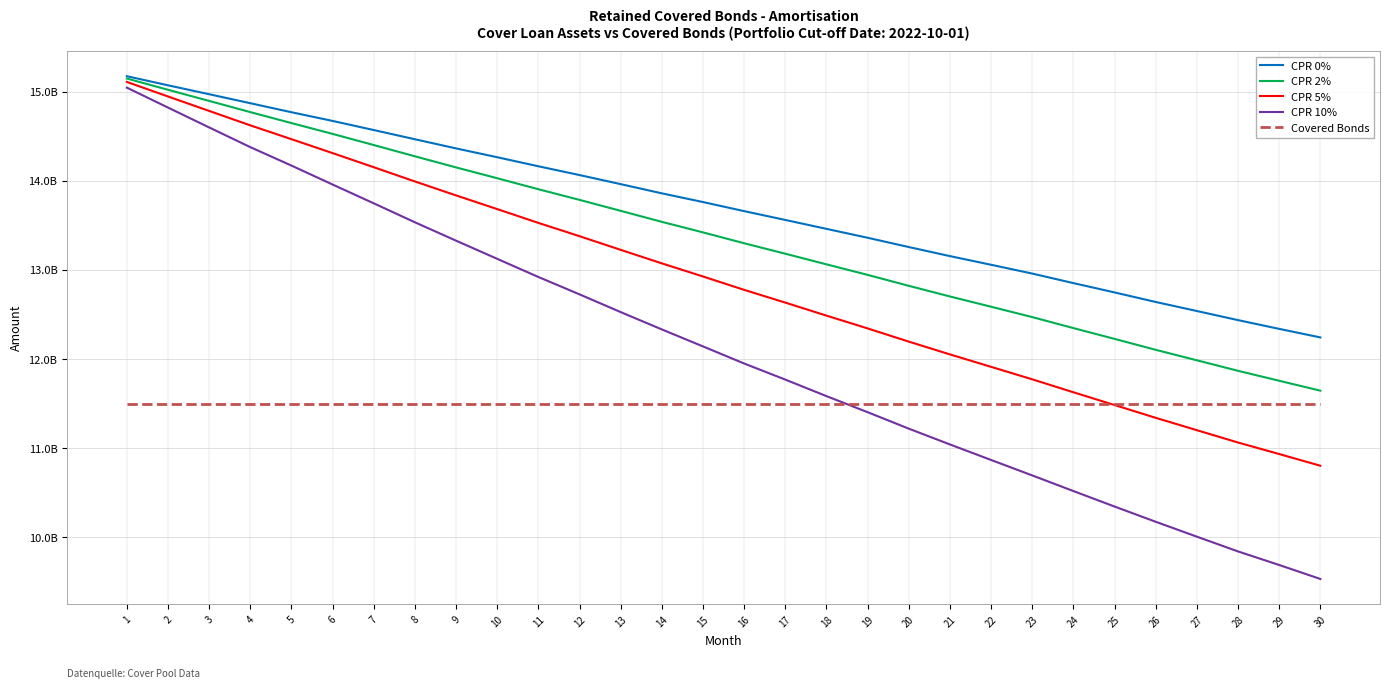

What are all the series names shown in the legend?

CPR 0%, CPR 2%, CPR 5%, CPR 10%, Covered Bonds